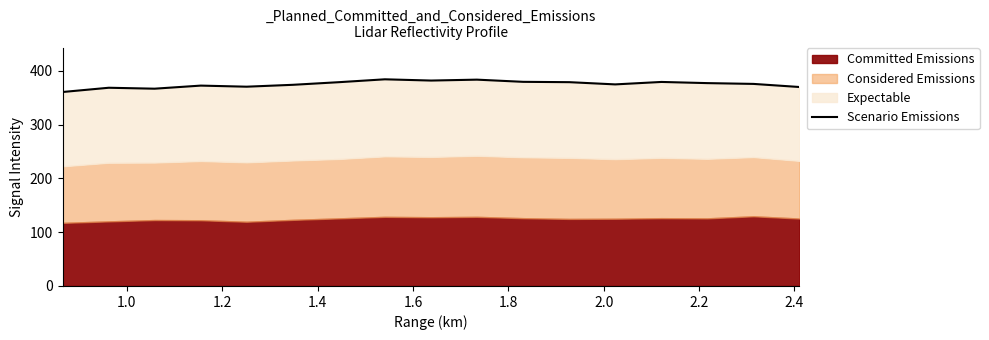

The value at 14 is 639.7. True or false?

False